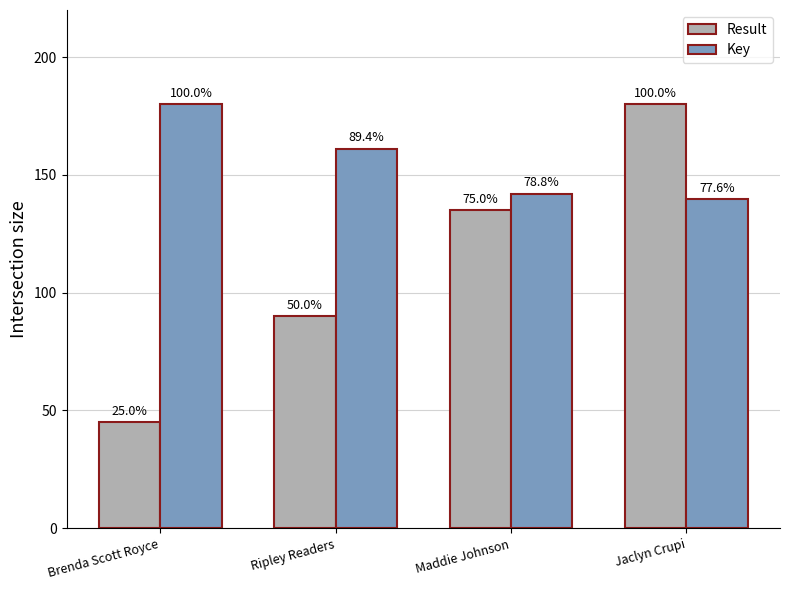

What are all the series names shown in the legend?

Result, Key